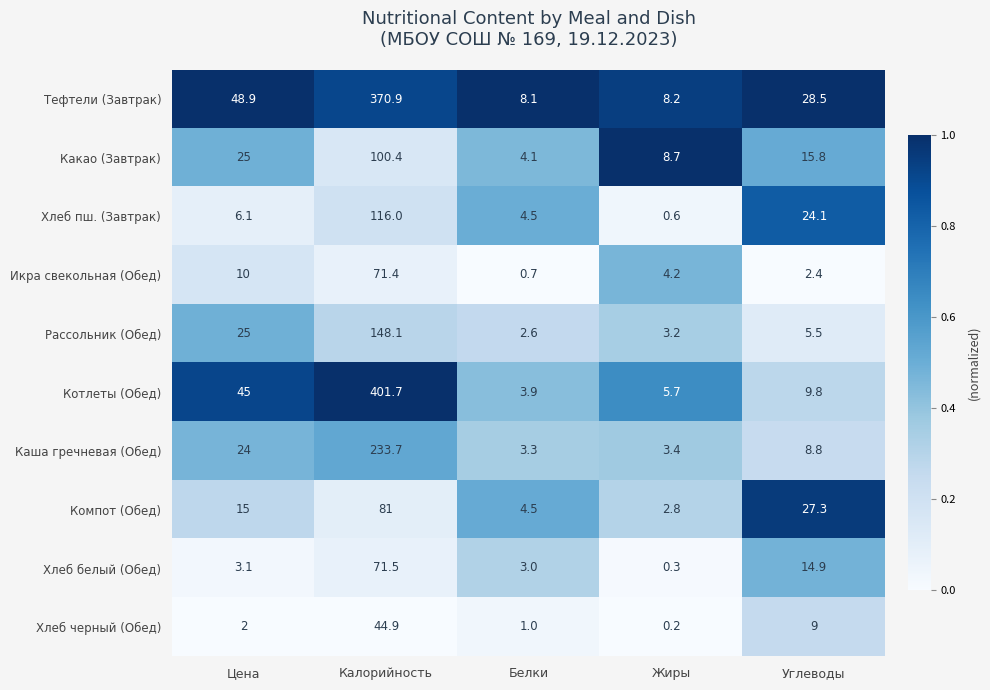

Which series has the largest range (max minus min)?

Котлеты (Обед)